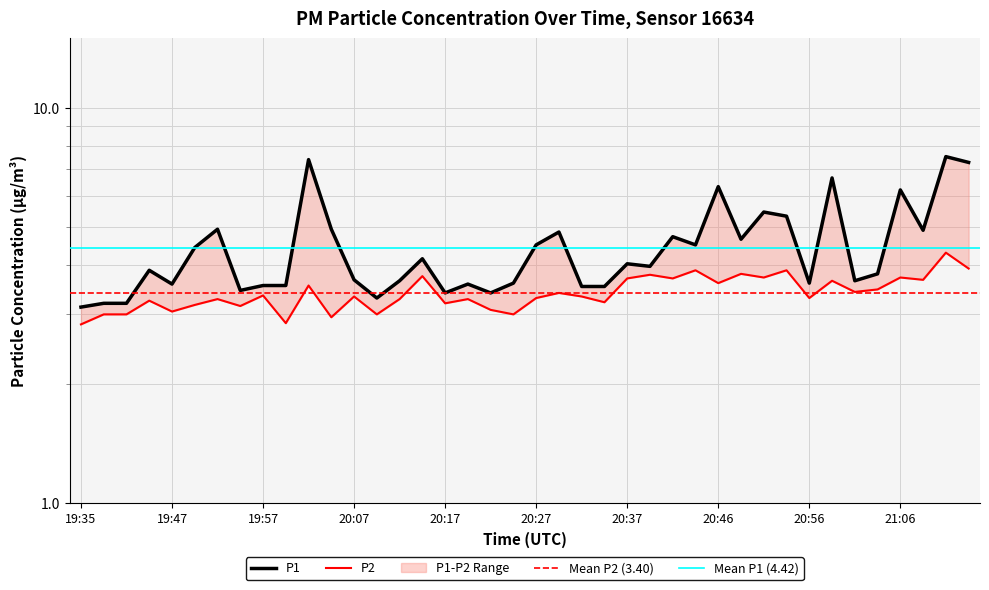

What is the total value across all series at 20:37?

7.7